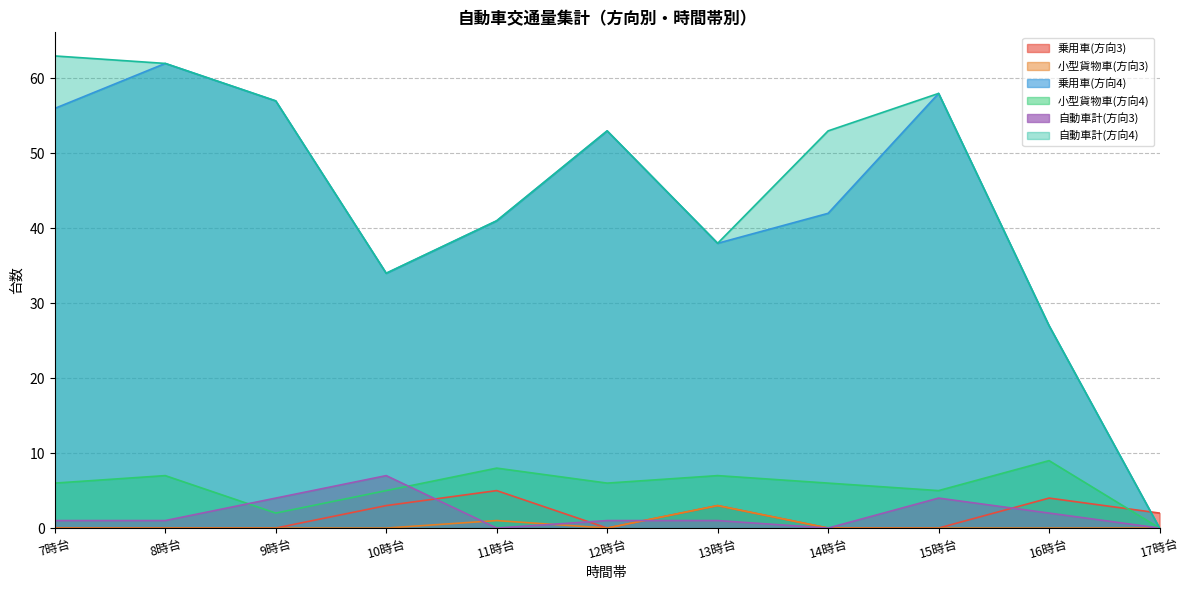

Between 13時台 and 10時台, which is larger?

13時台